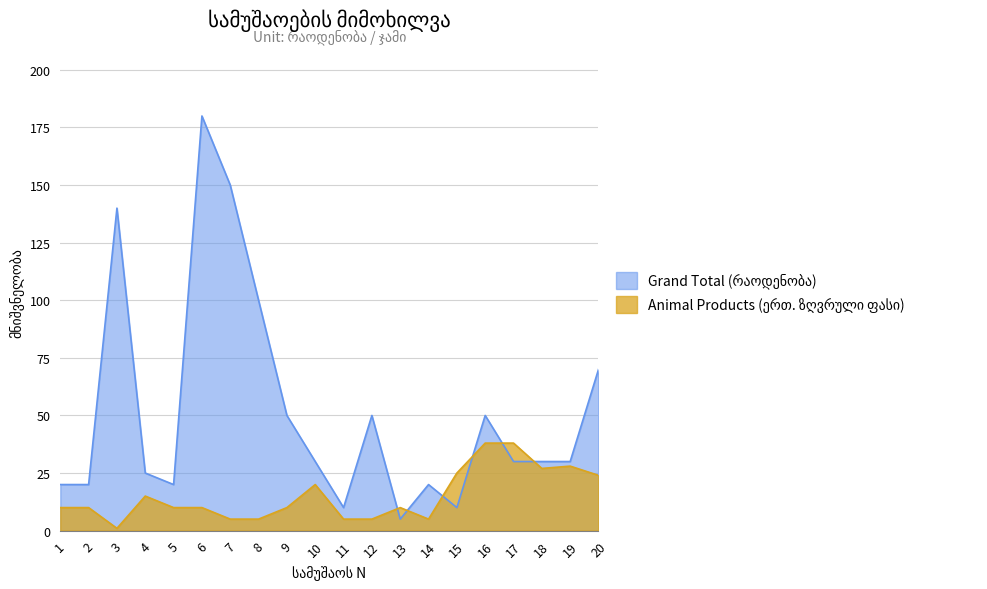

At which category does the chart reach its minimum across all series?

13